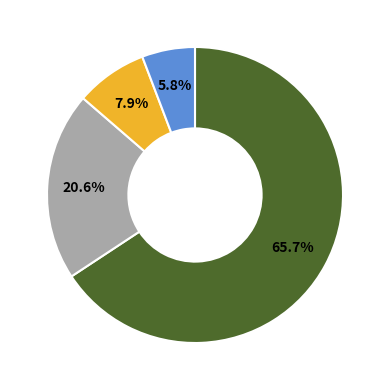

Does any single category account for the majority?

Yes